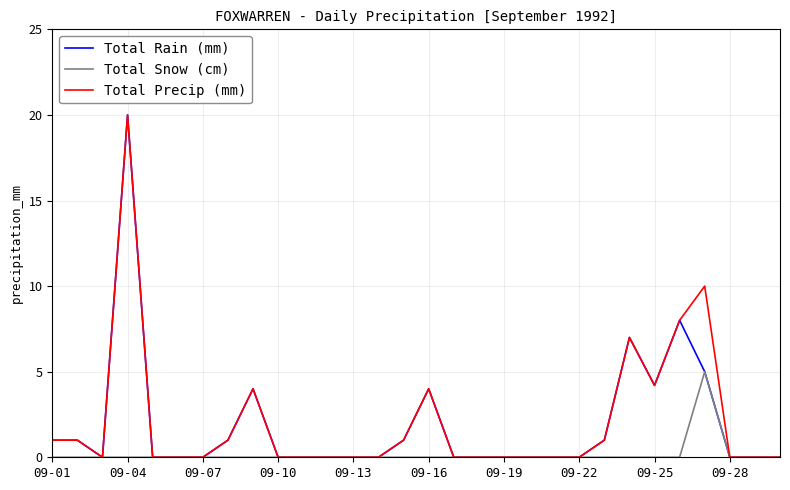

What is the greatest value displayed?

20.0